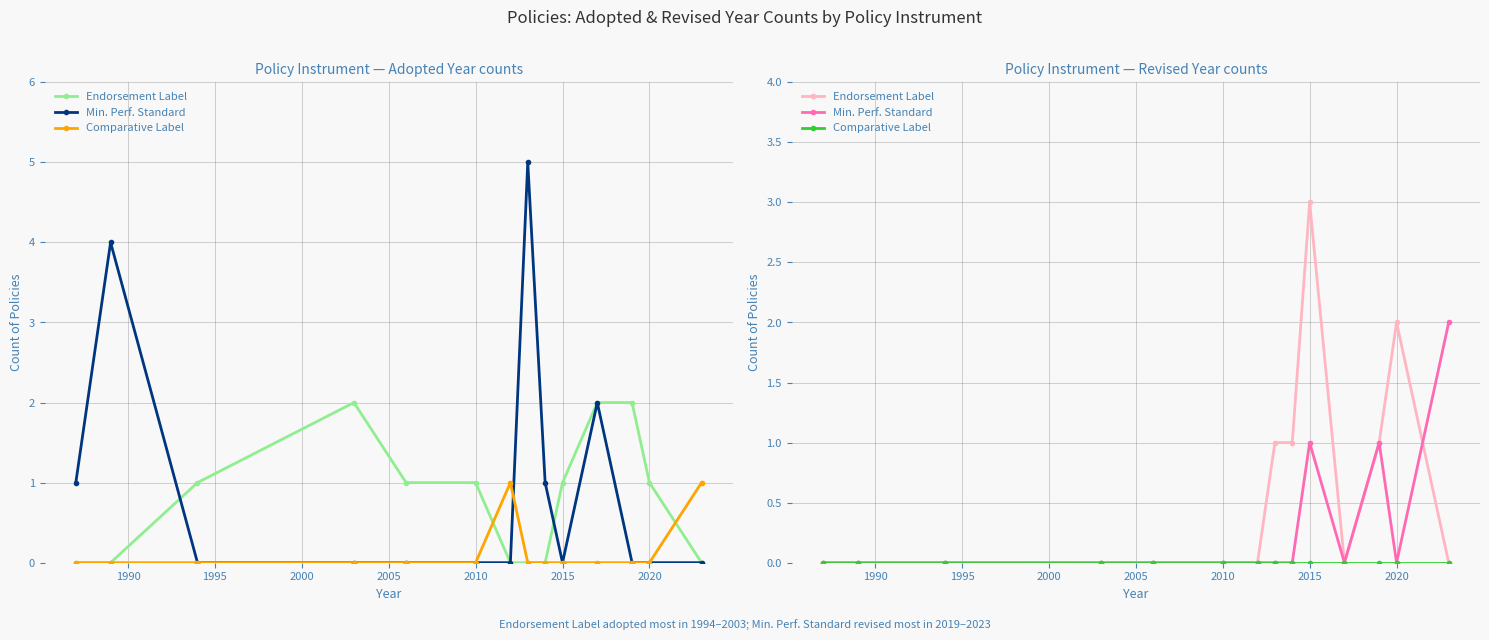

What is the difference between the maximum and minimum values in the Endorsement Label series?

3